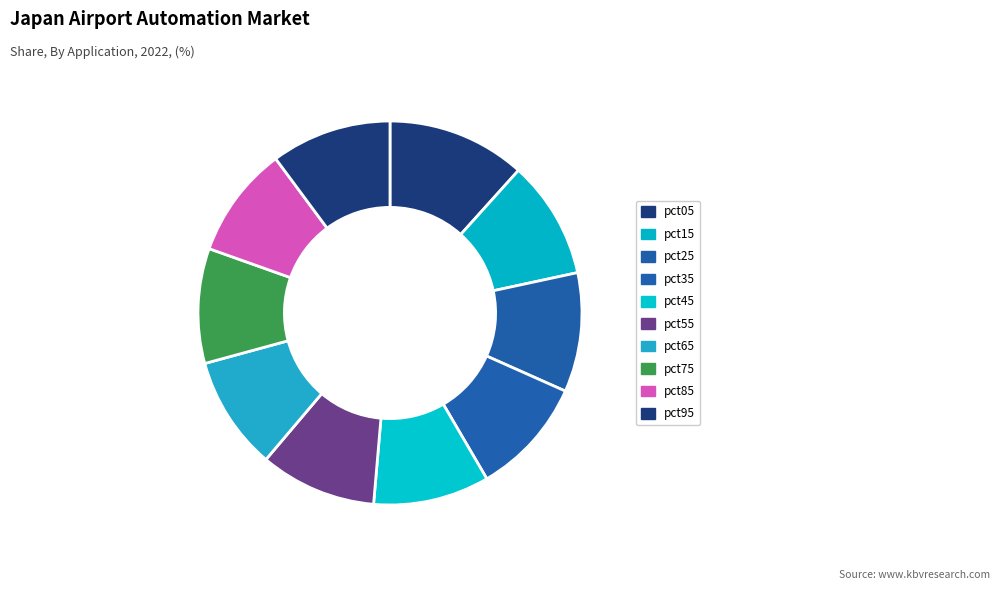

Is pct05 the majority of the pie?

No